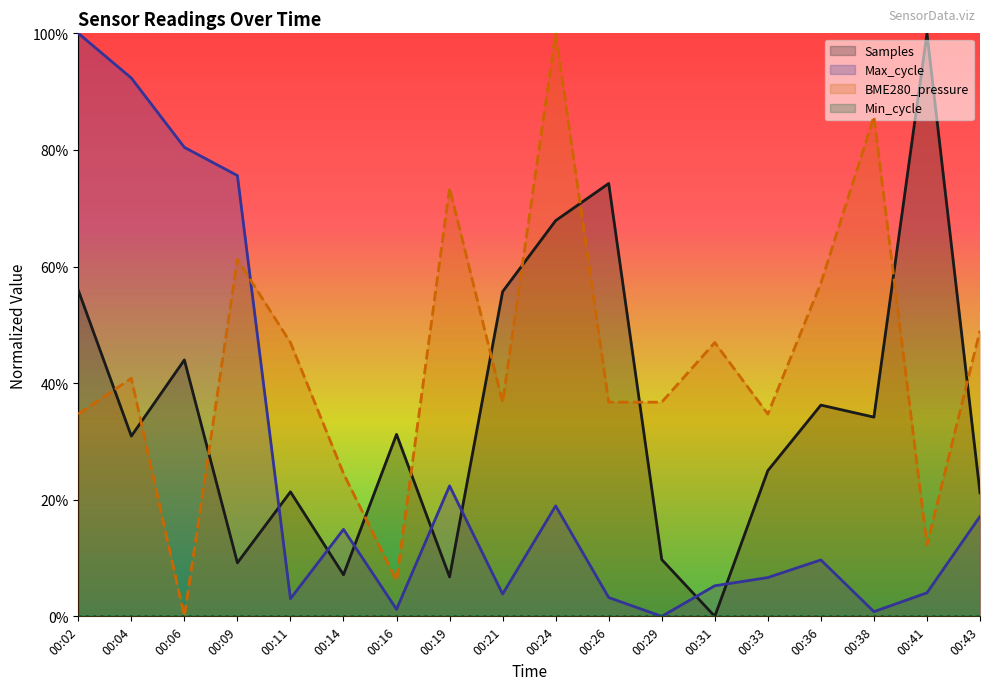

In Max_cycle, how many points are lower than both neighbors (excluding endpoints)?

5